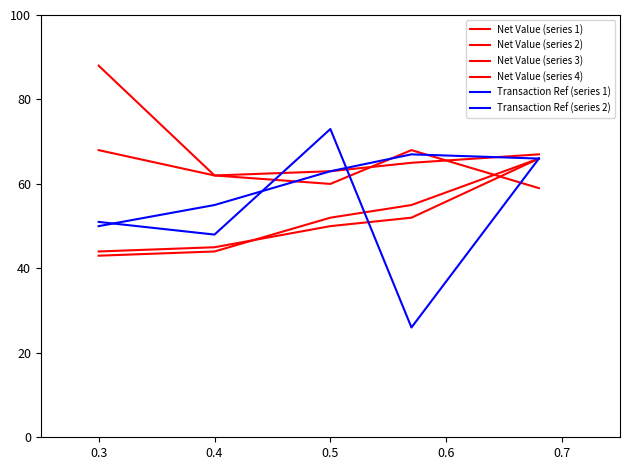

In Net Value (series 2), how many points are lower than both neighbors (excluding endpoints)?

1